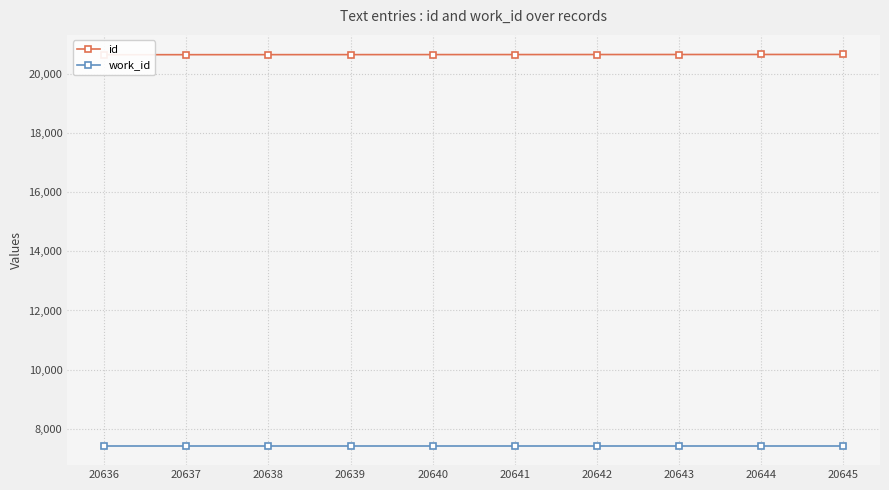

Is the value of work_id at 20642 greater than the value of id at 20638?

No